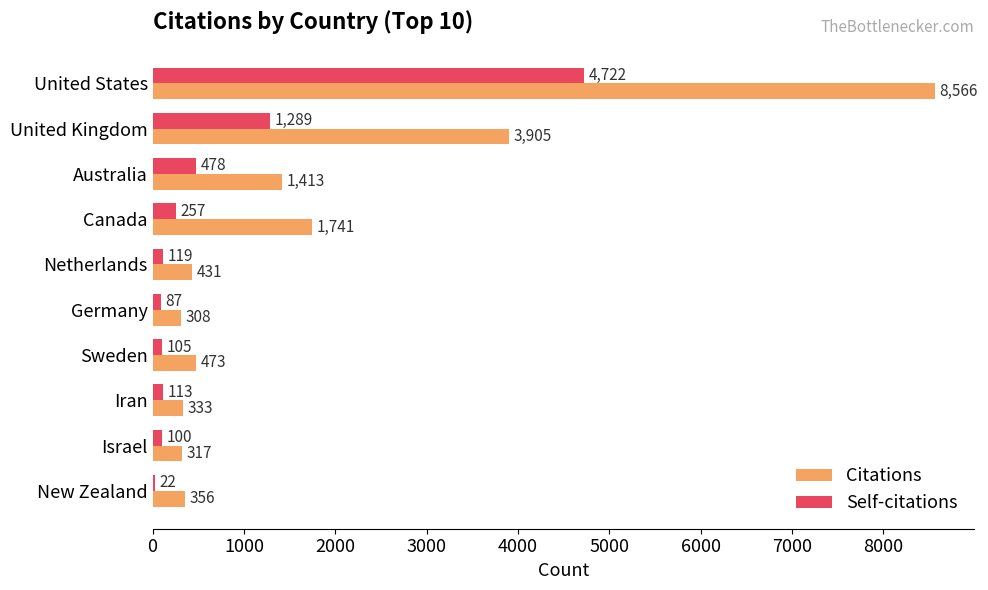

What are all the series names shown in the legend?

Citations, Self-citations